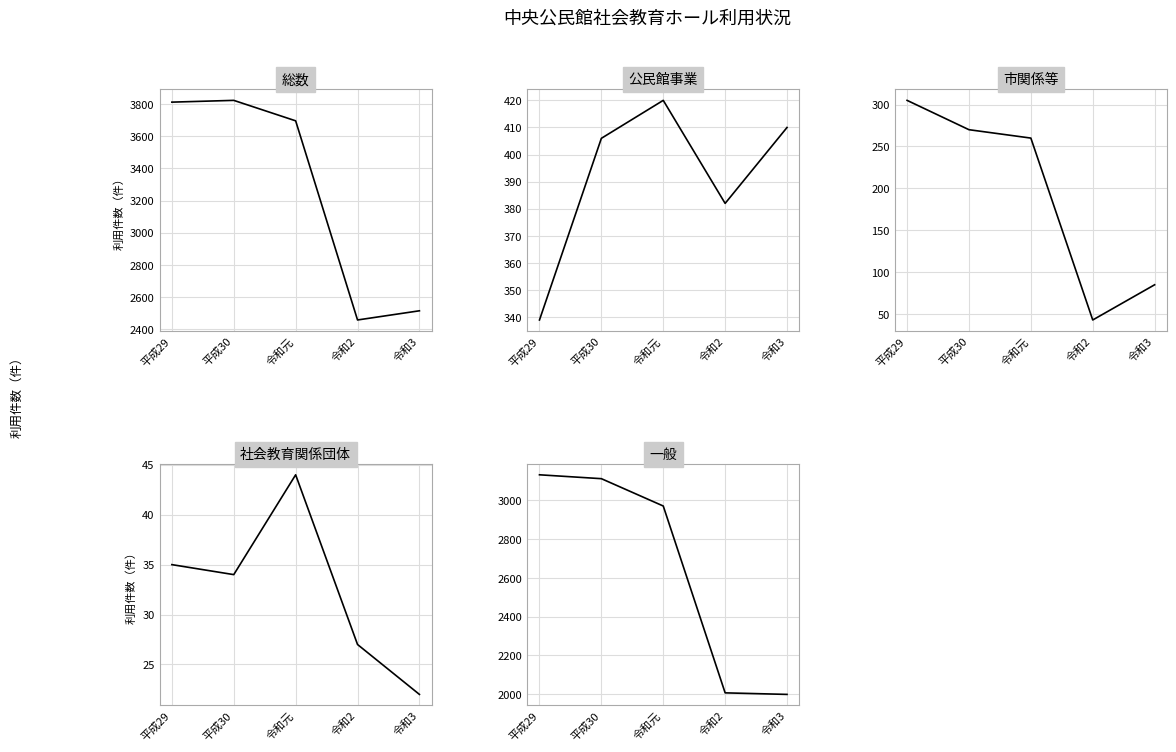

Which series has the largest total across all categories?

総数